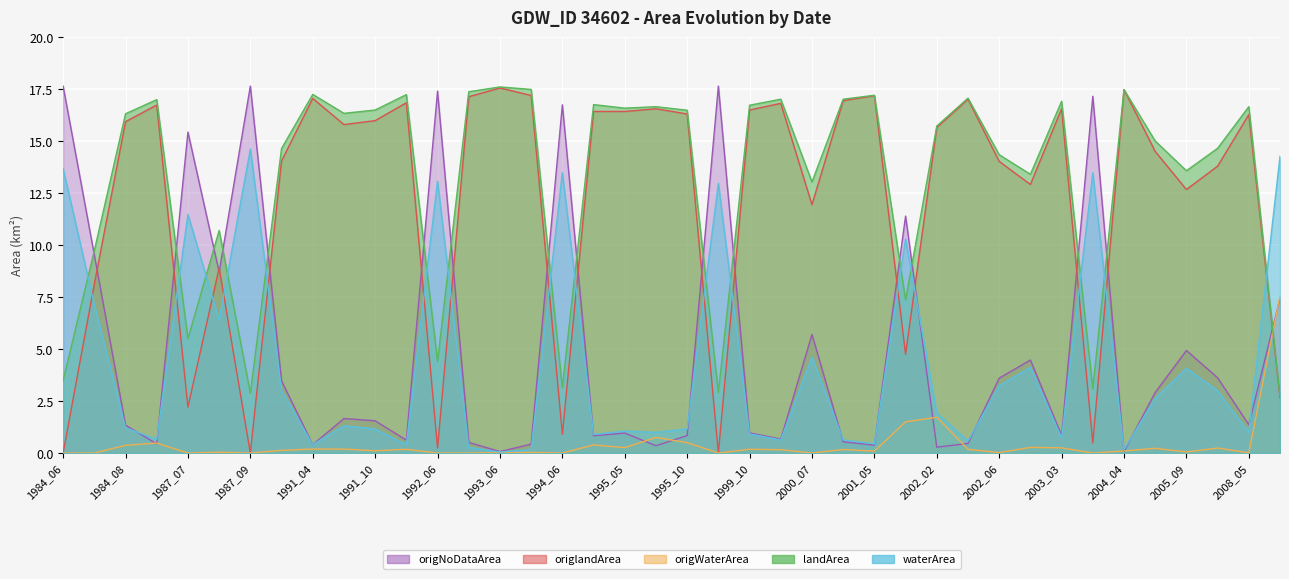

What is the total value across all series at 1995_09?

35.3